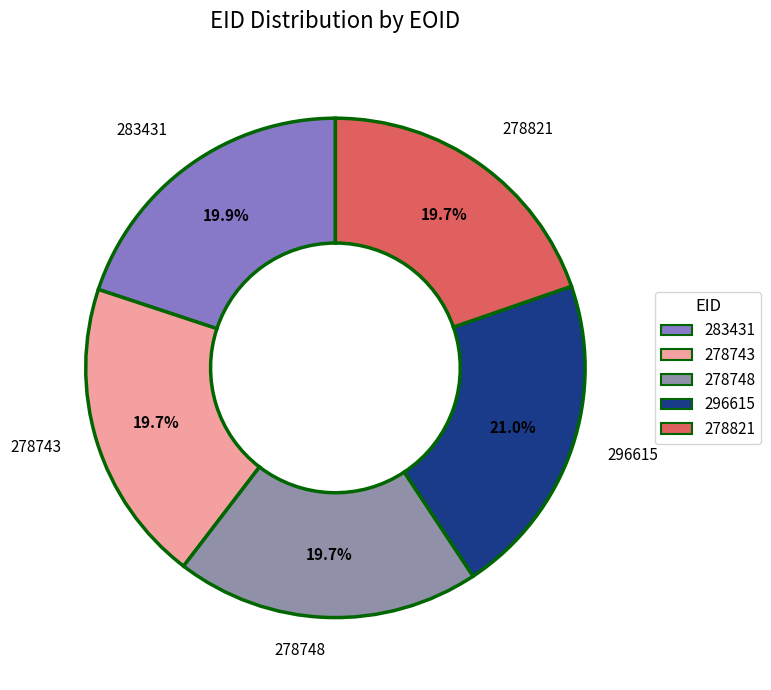

What is the ratio of the value at 278821 to the value at 278743?

1.0